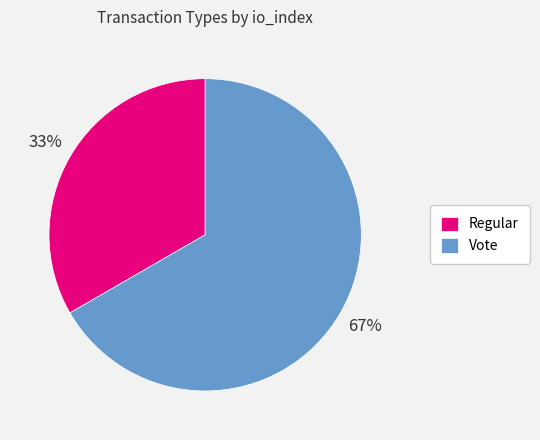

How many segments does this pie chart have?

2